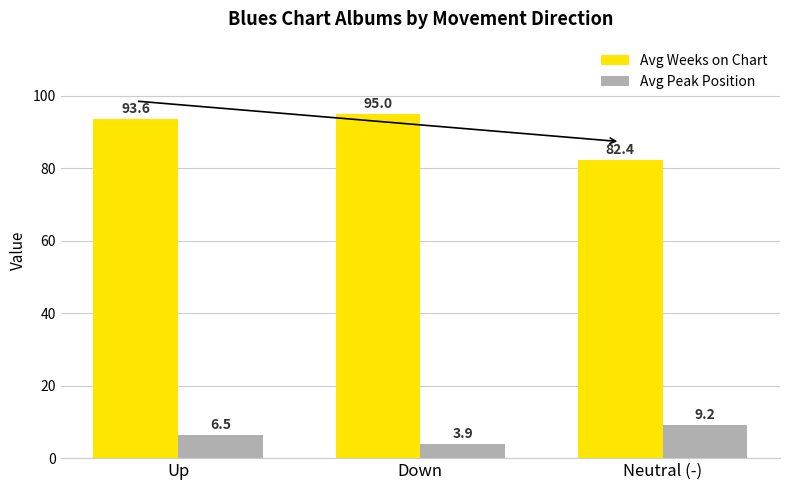

At which label does Avg Peak Position first exceed 6?

Up